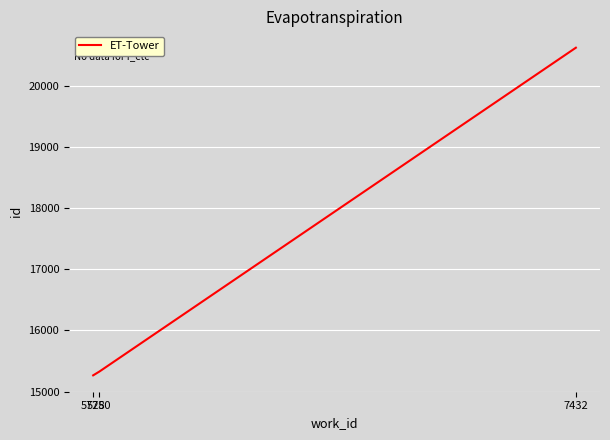

Rank the categories by value from lowest to highest.

5728, 5750, 7432